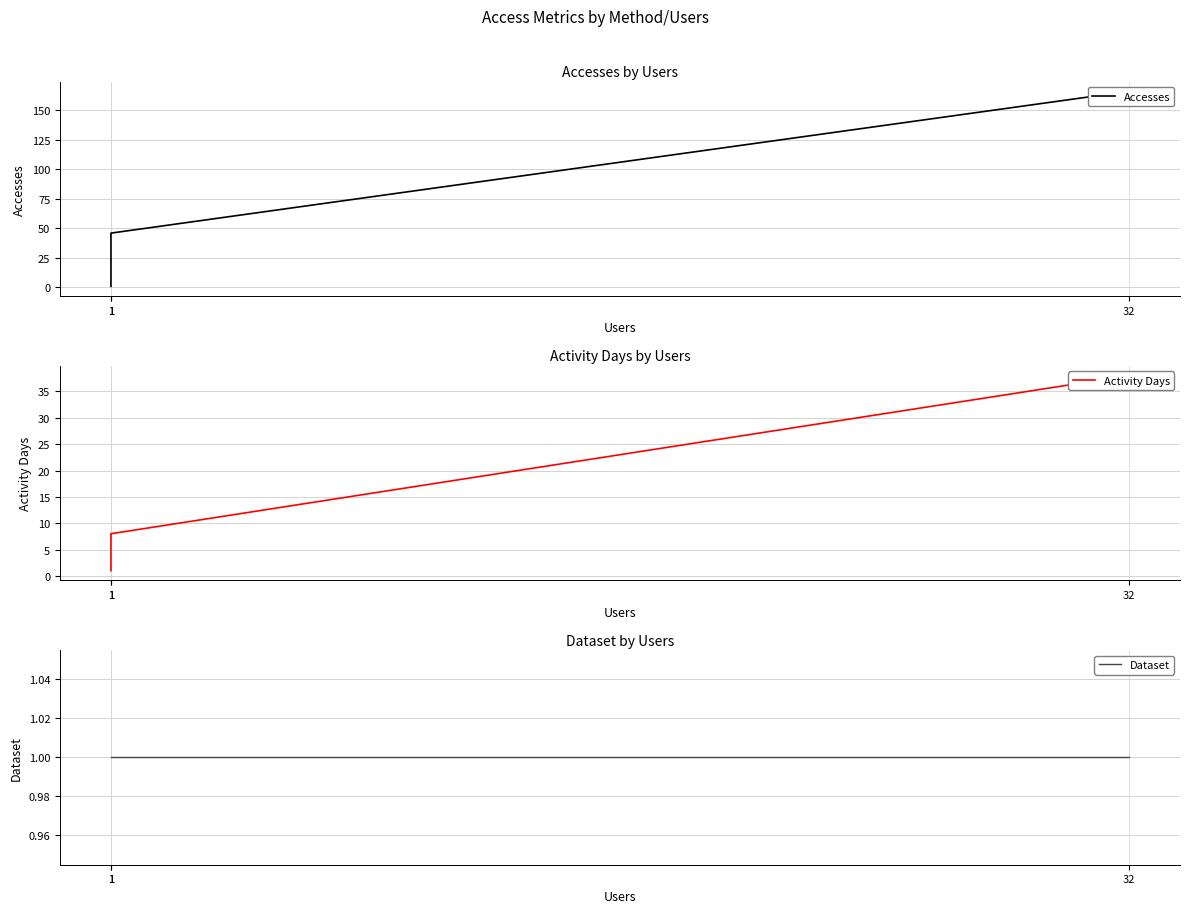

What is the difference between the maximum and minimum values in the Accesses series?

165